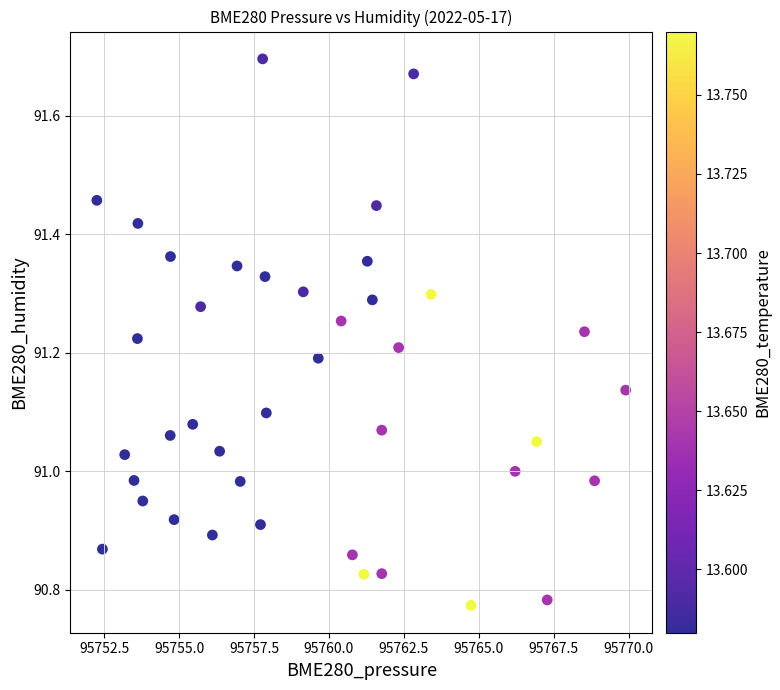

What is the range of X values (max minus min)?

17.6